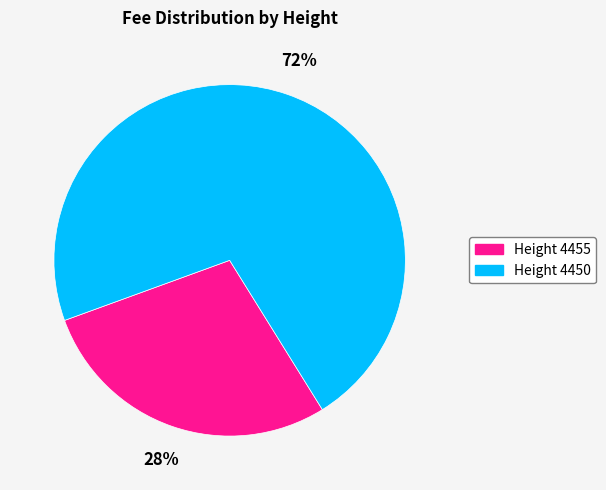

Which slice is the smallest?

Height 4455